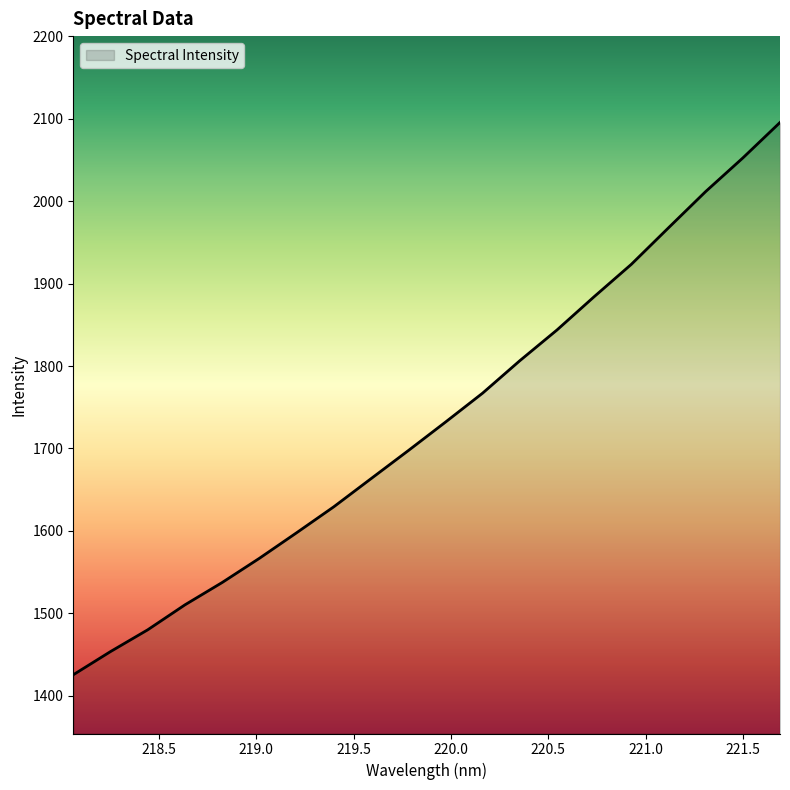

What is the difference between the maximum and minimum values?

670.1